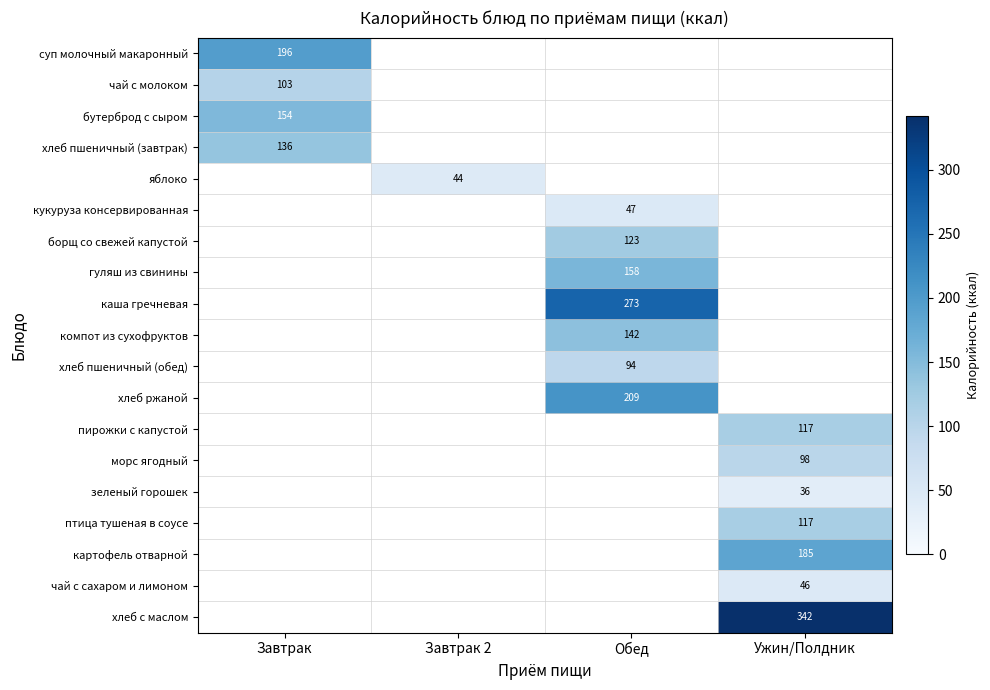

Is it true that чай с сахаром и лимоном equals 70 at Ужин/Полдник?

False